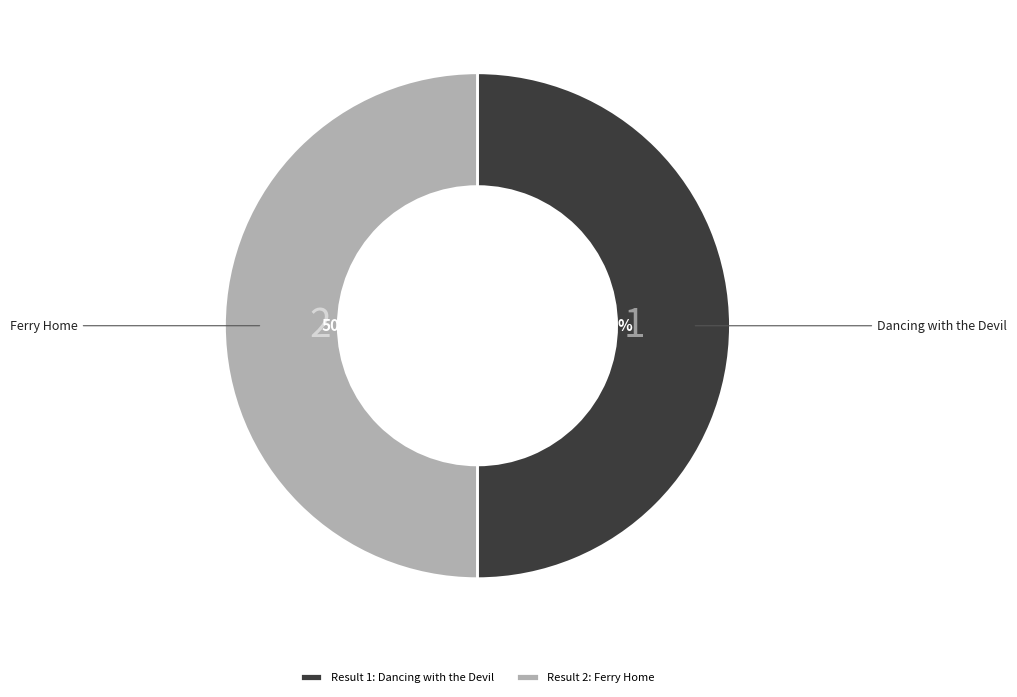

What is the ratio of the value at 1 to the value at 2?

1.0